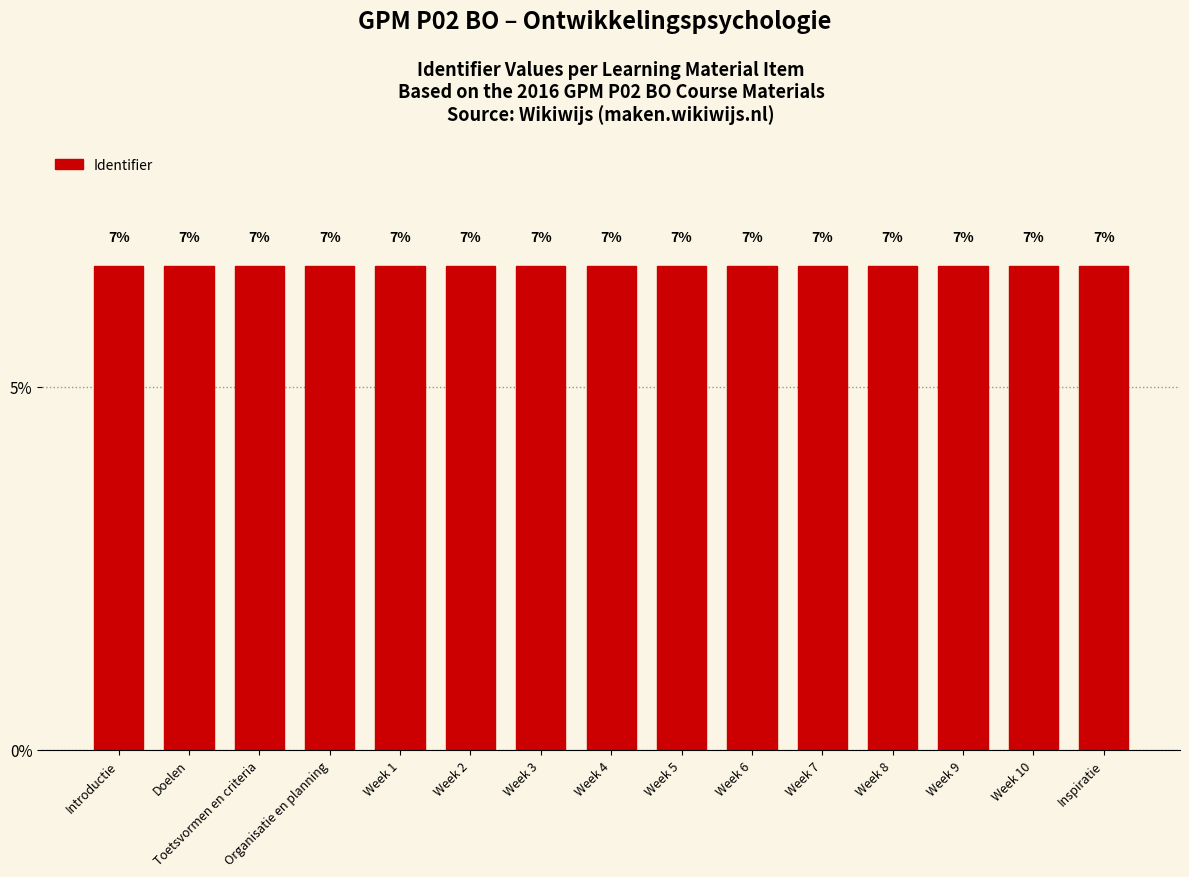

What is the greatest value displayed?

6.7